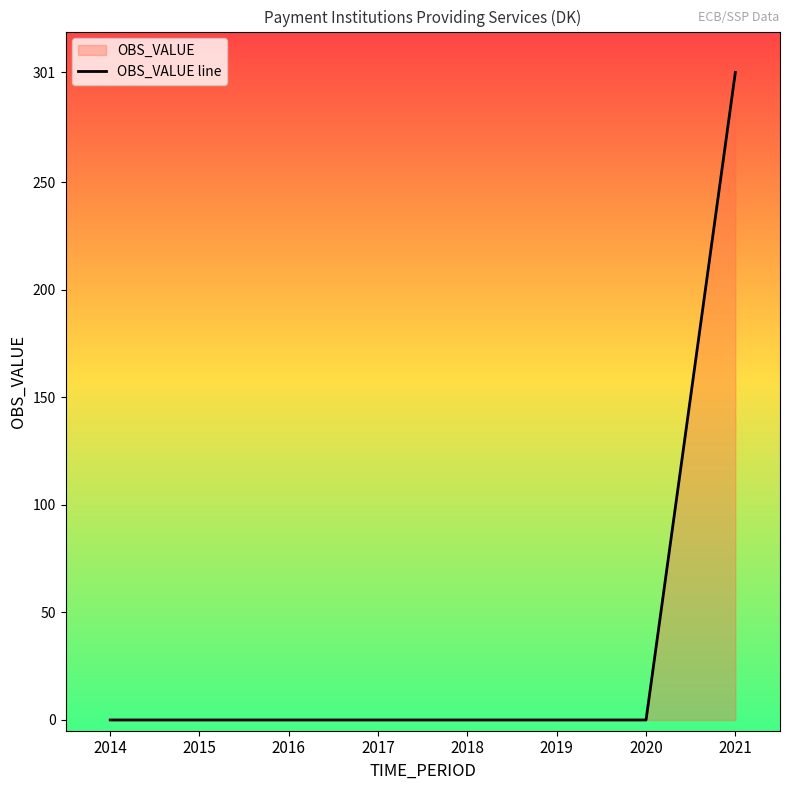

The value at 2021 is 125. True or false?

False